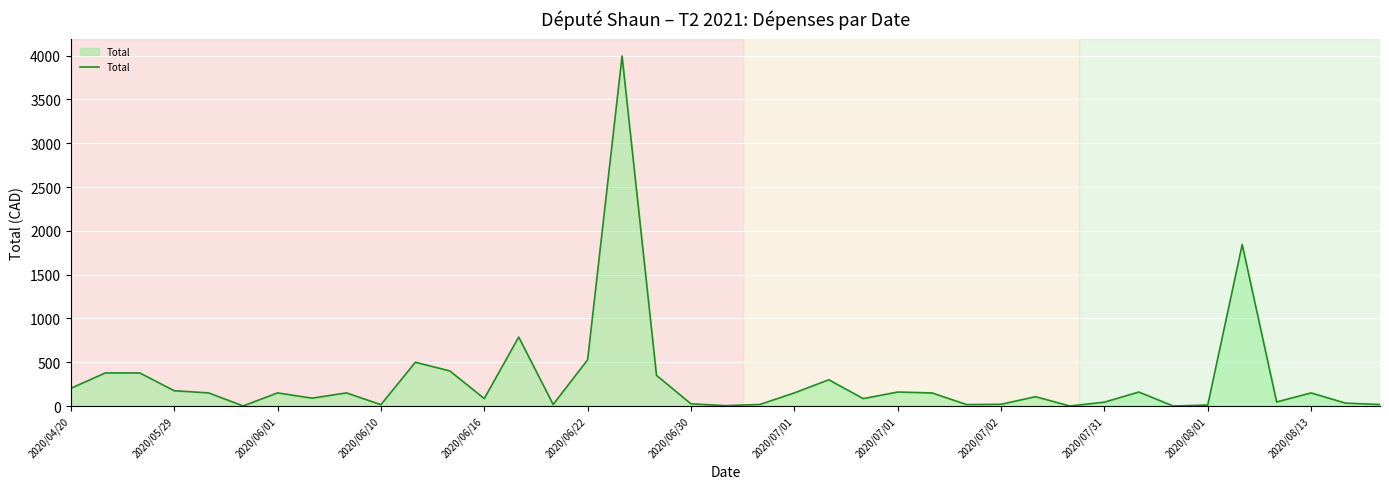

What is the maximum value shown in the chart?

3994.8